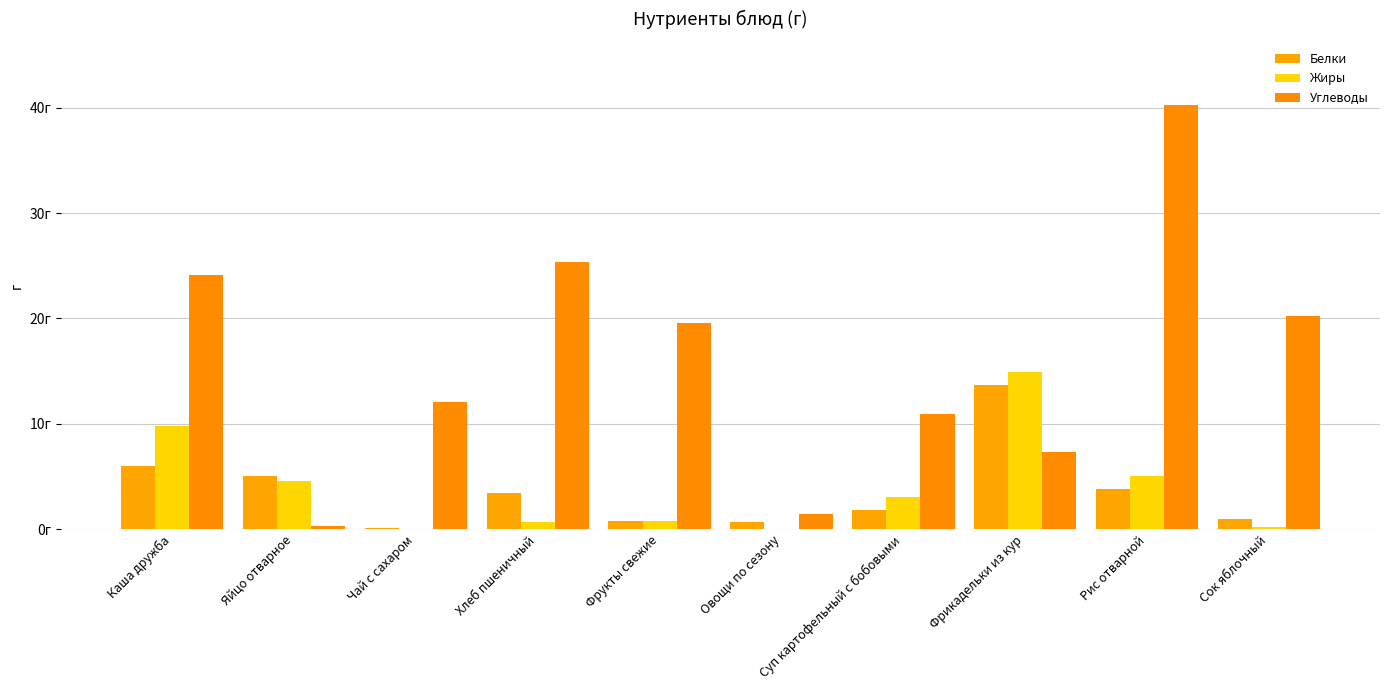

The Жиры series shows 6.3 at Каша дружба. True or false?

False